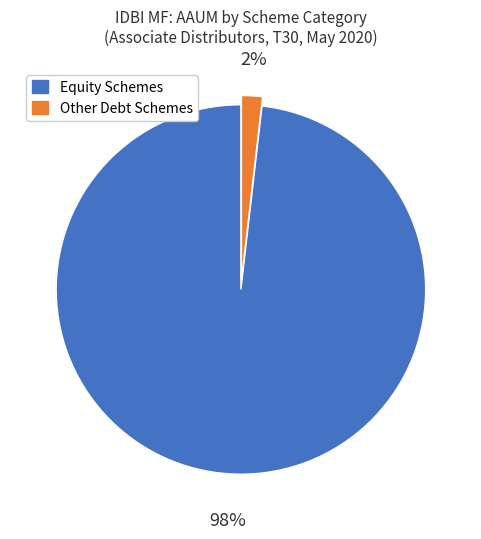

Count the number of slices in the pie.

2